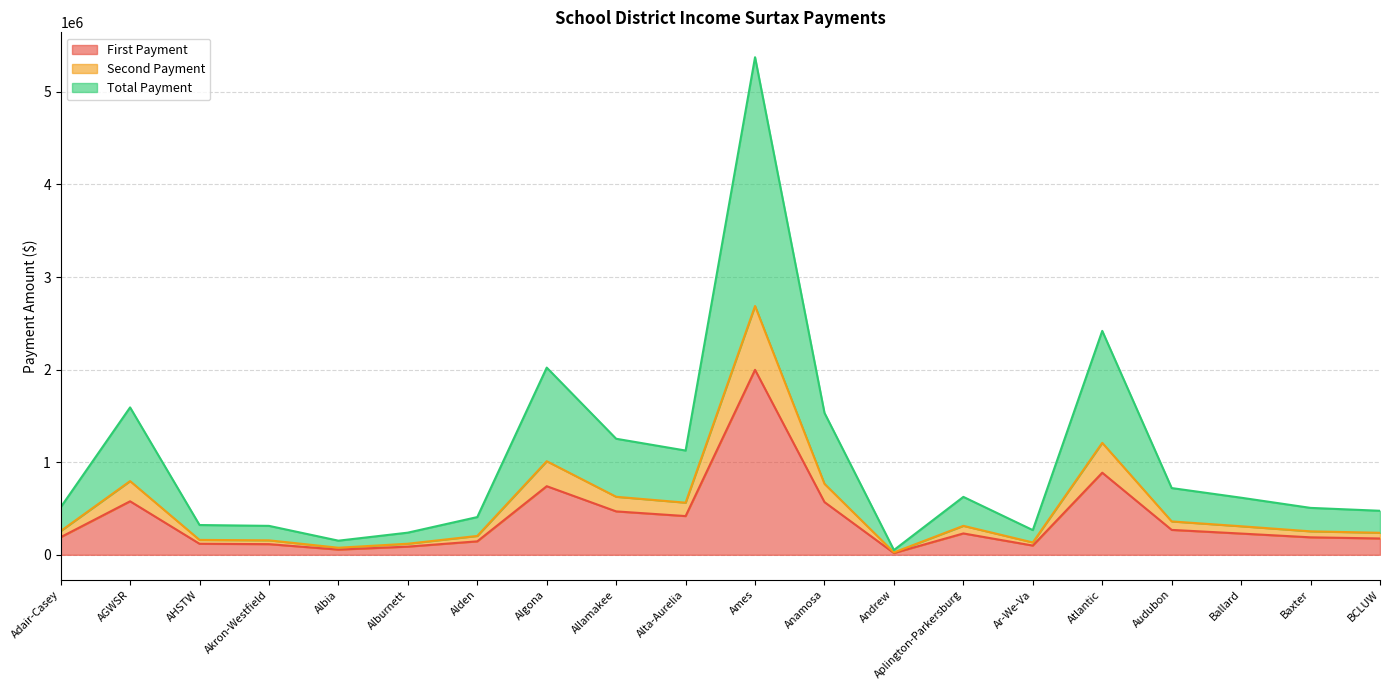

List the series in order of their peak value, lowest first.

First Payment, Second Payment, Total Payment